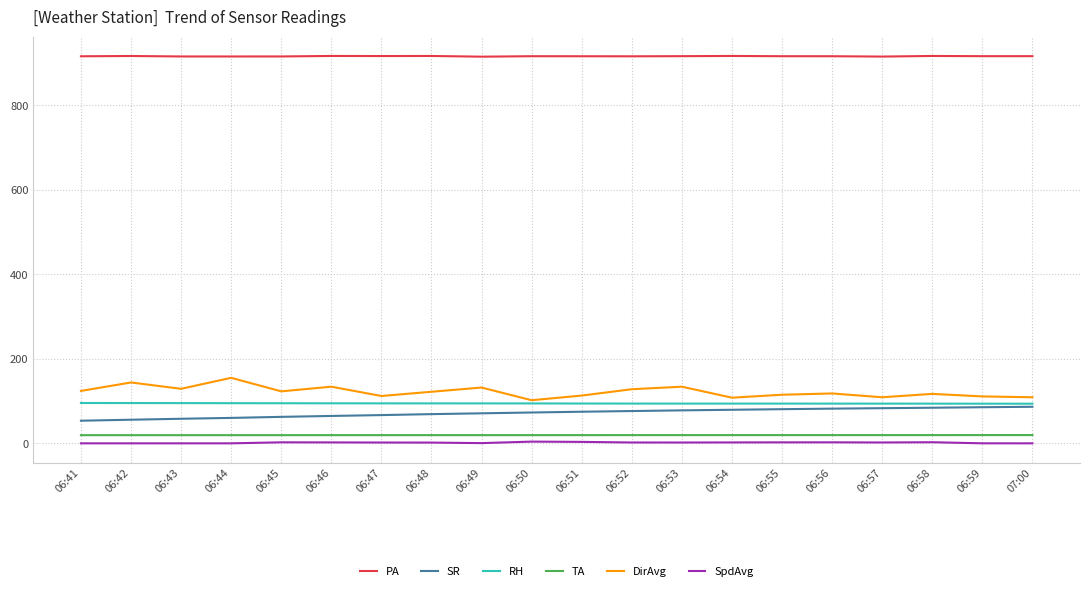

The value of RH at 06:58 is 132.0. True or false?

False